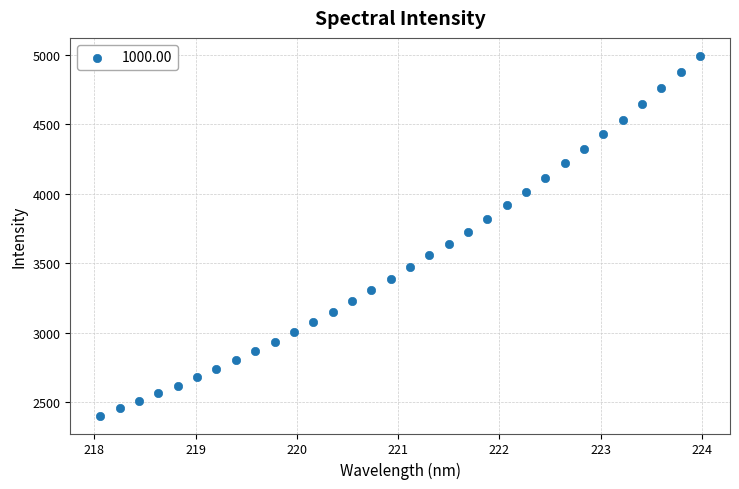

What is the range of Y values (max minus min)?

2592.3